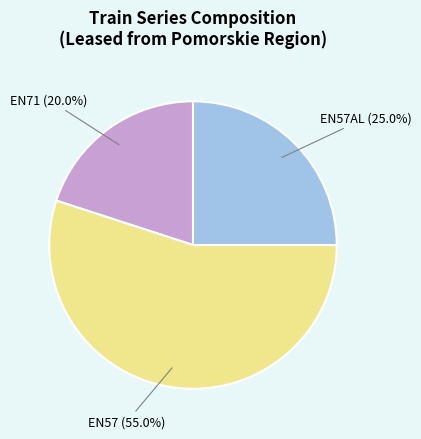

Approximately how many times larger is the value at EN71 (20.0%) compared to EN57AL (25.0%)?

0.8